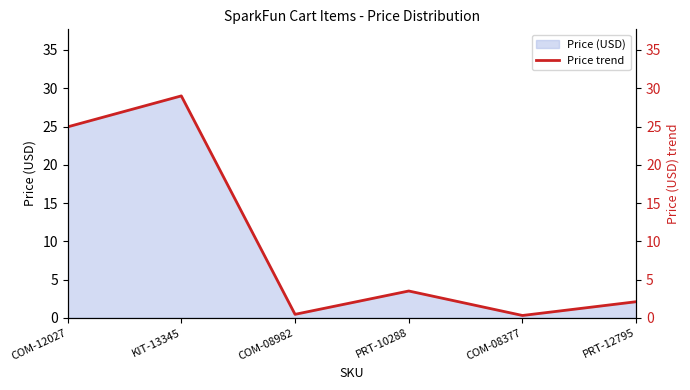

Approximately how many times larger is the value at KIT-13345 compared to PRT-10288?

8.3